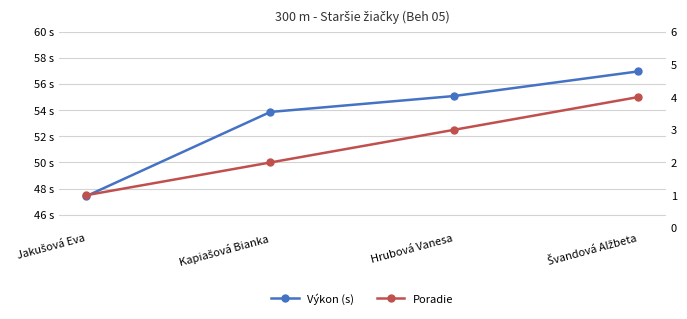

Is the value of Výkon (s) at Hrubová Vanesa greater than the value of Poradie at Švandová Alžbeta?

Yes